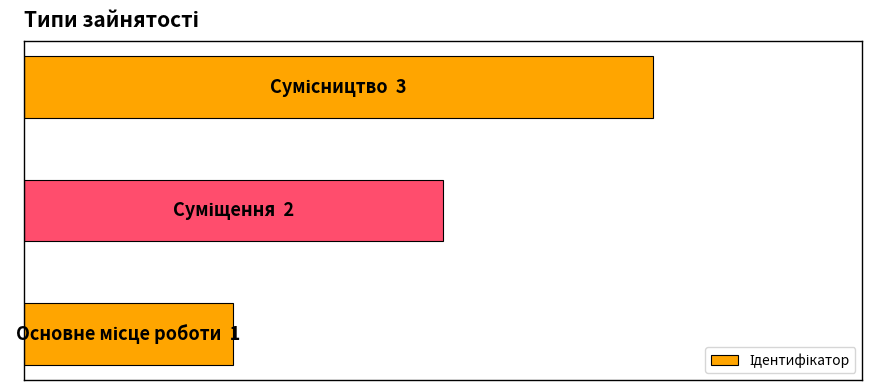

Are the bars horizontal?

Yes